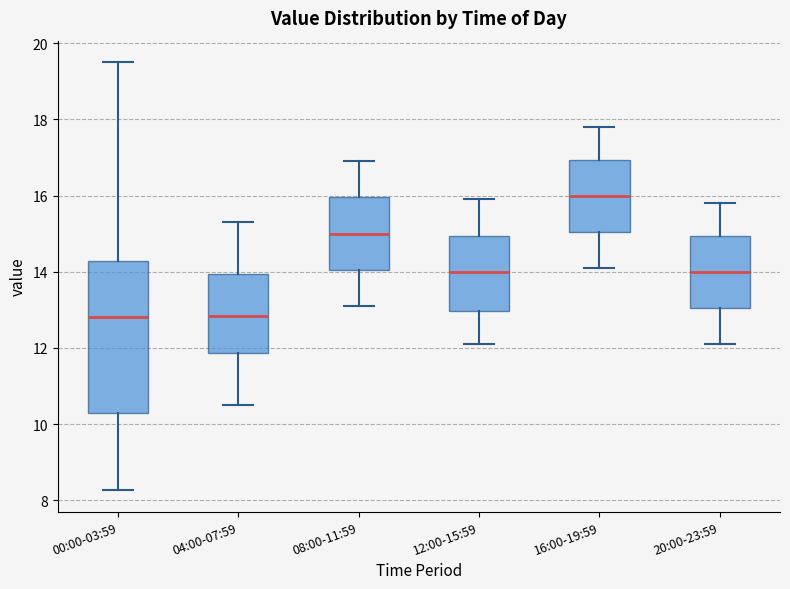

Reading left to right, read every box against the y-axis: the position of its median line, the range the box covers, and the ends of its whiskers. The values are not printed on the chart, so give them approximately, as read against the axis.

00:00-03:59: median 12.8, box 10.4 to 14.2, whiskers 8.2 to 19.6
04:00-07:59: median 12.8, box 11.8 to 14.0, whiskers 10.6 to 15.4
08:00-11:59: median 15.0, box 14.0 to 16.0, whiskers 13.2 to 17.0
12:00-15:59: median 14.0, box 13.0 to 15.0, whiskers 12.2 to 16.0
16:00-19:59: median 16.0, box 15.0 to 17.0, whiskers 14.2 to 17.8
20:00-23:59: median 14.0, box 13.0 to 15.0, whiskers 12.2 to 15.8